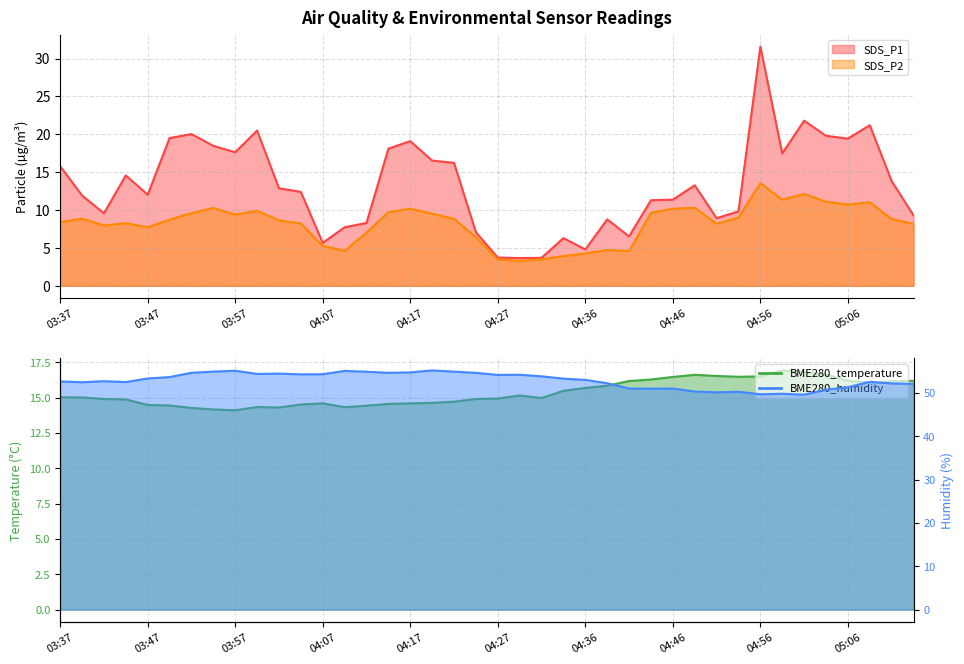

Reading left to right, extract all data points from this chart.

SDS_P1: 15.8	11.9	9.6	14.6	12.0	19.5	20.0	18.5	17.6	20.5	12.9	12.4	5.7	7.7	8.3	18.1	19.1	16.5	16.2	7.1	3.7	3.7	3.7	6.3	4.8	8.8	6.5	11.3	11.4	13.3	8.9	9.8	31.6	17.5	21.8	19.8	19.4	21.2	13.8	9.3
SDS_P2: 8.4	8.9	8.0	8.3	7.7	8.7	9.6	10.3	9.4	9.9	8.6	8.2	5.3	4.6	7.0	9.7	10.2	9.5	8.8	6.4	3.5	3.3	3.5	3.9	4.3	4.7	4.6	9.6	10.2	10.3	8.2	9.0	13.6	11.4	12.1	11.1	10.7	11.0	8.8	8.2
BME280_temperature: 15.0	15.0	14.9	14.9	14.5	14.4	14.3	14.2	14.1	14.3	14.3	14.5	14.6	14.3	14.4	14.6	14.6	14.6	14.7	14.9	14.9	15.2	15.0	15.5	15.7	15.8	16.2	16.3	16.5	16.6	16.5	16.5	16.5	16.9	16.8	16.6	16.2	16.1	16.1	16.2
BME280_humidity: 52.6	52.4	52.7	52.5	53.3	53.6	54.6	54.9	55.1	54.3	54.4	54.2	54.3	55.0	54.9	54.6	54.7	55.1	54.9	54.6	54.1	54.2	53.8	53.3	53.0	52.2	51.0	51.0	51.0	50.3	50.1	50.2	49.6	49.8	49.6	50.7	51.3	52.5	52.2	52.0